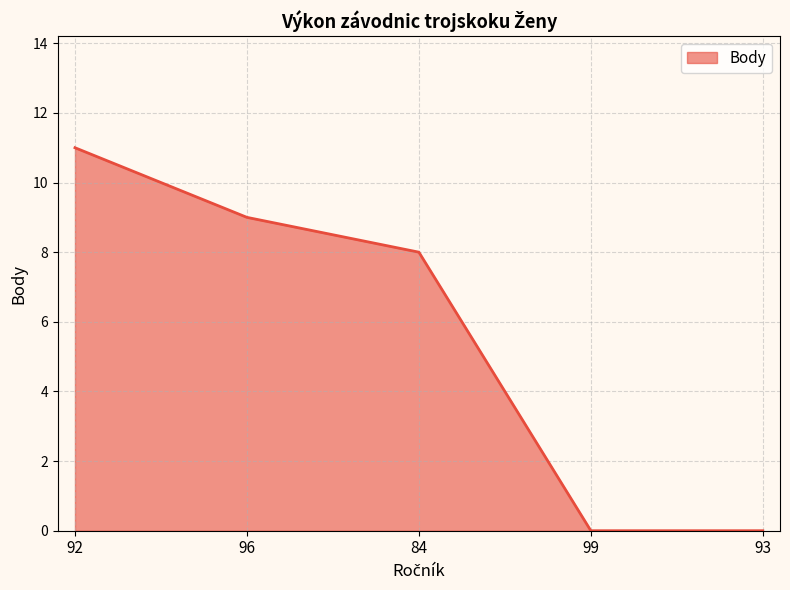

Is it true that the value at 92 is 11?

True